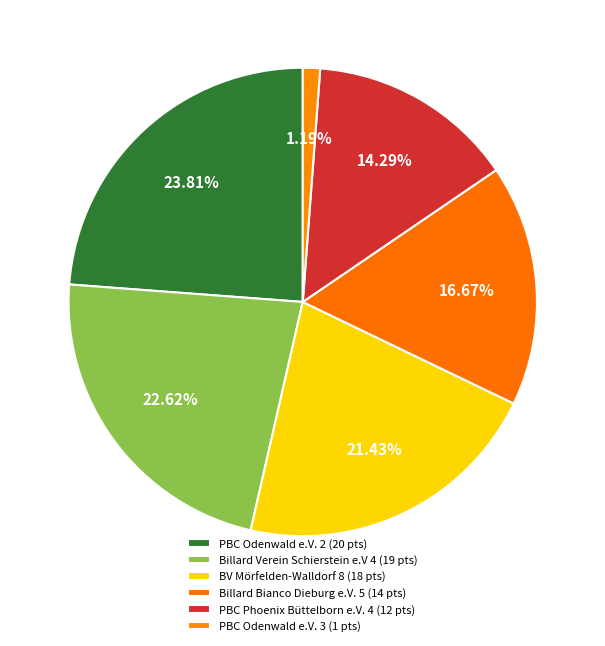

What portion of the pie excludes PBC Odenwald e.V. 3?

98.8%